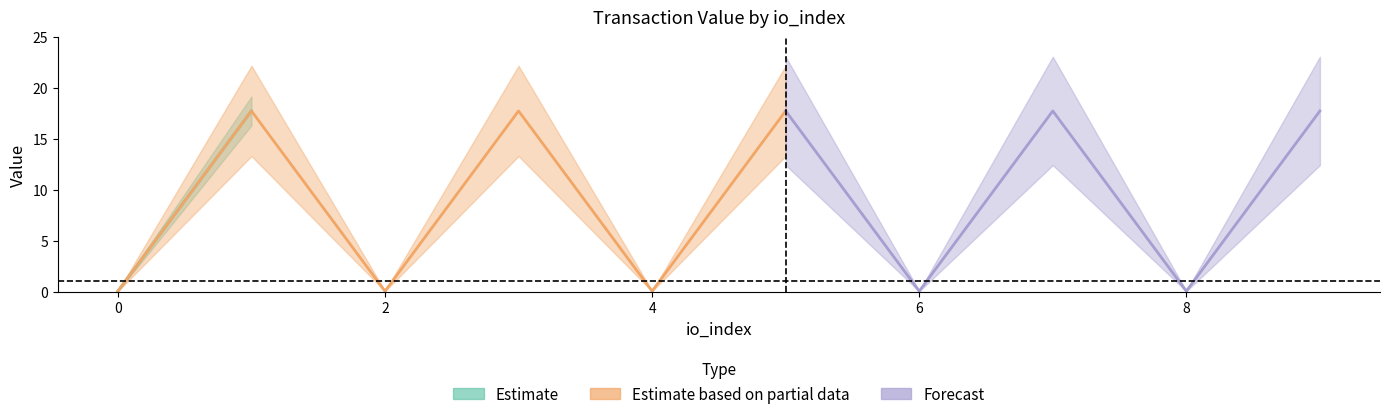

What is the spread (max minus min) of values at 5?

17.7